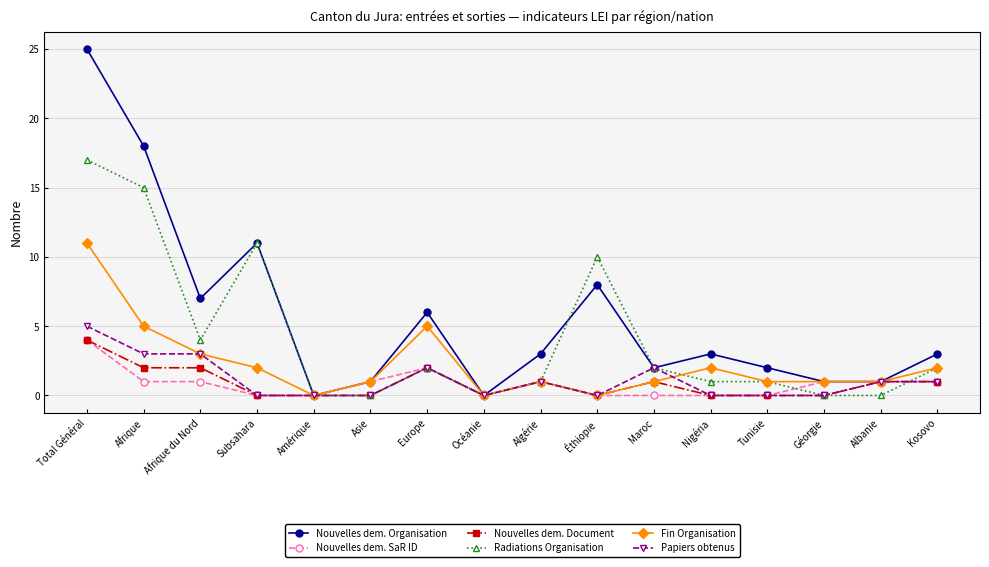

How many lines are shown in the chart?

6